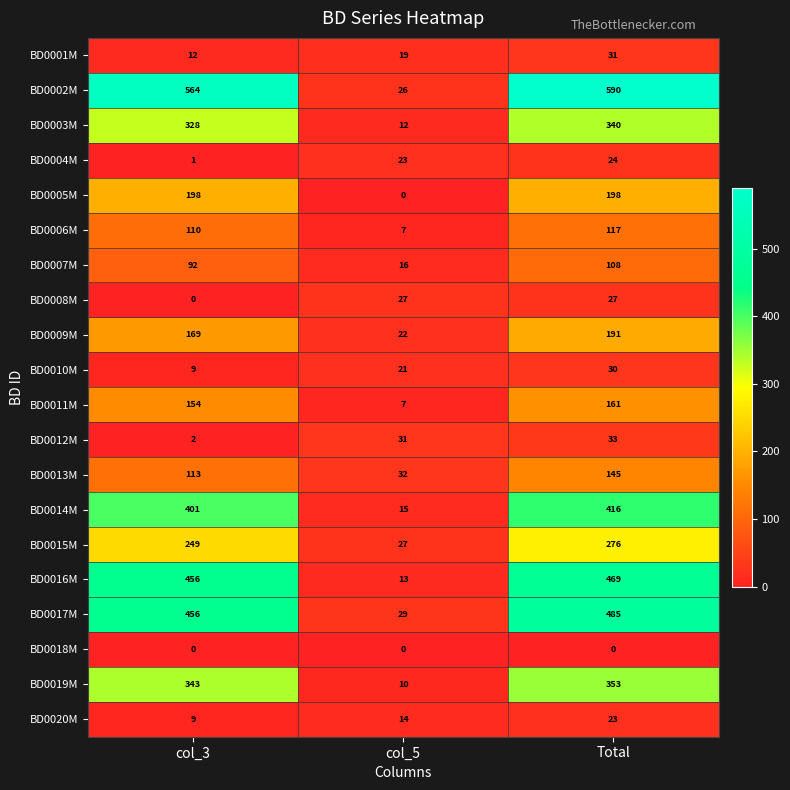

What is the total value across all series at col_5?

351